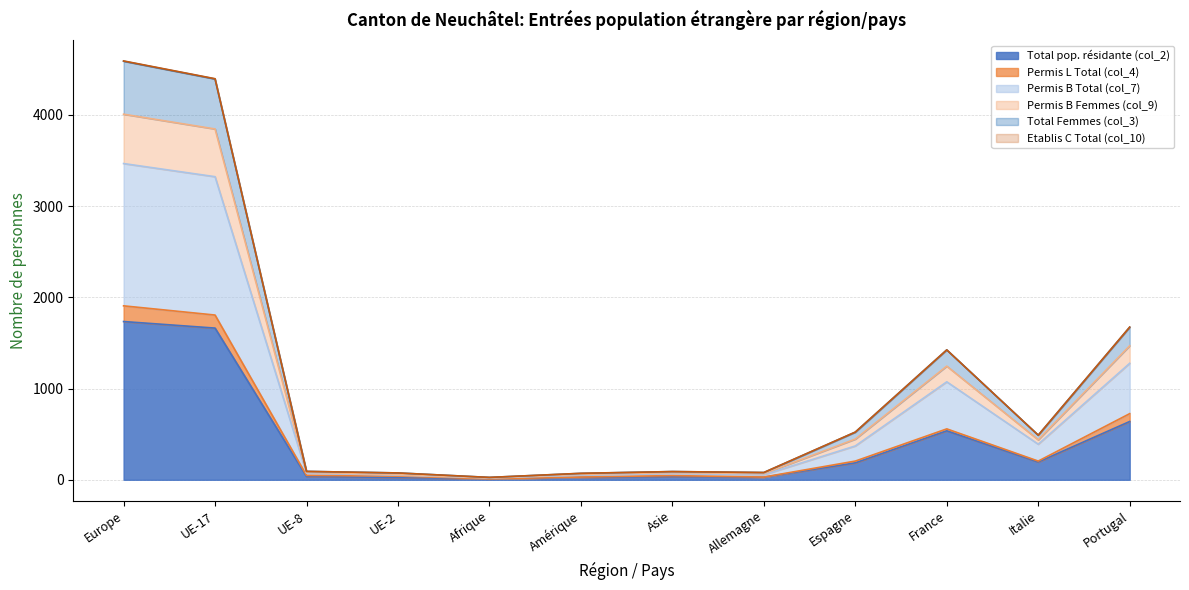

What position from the left is Europe?

1